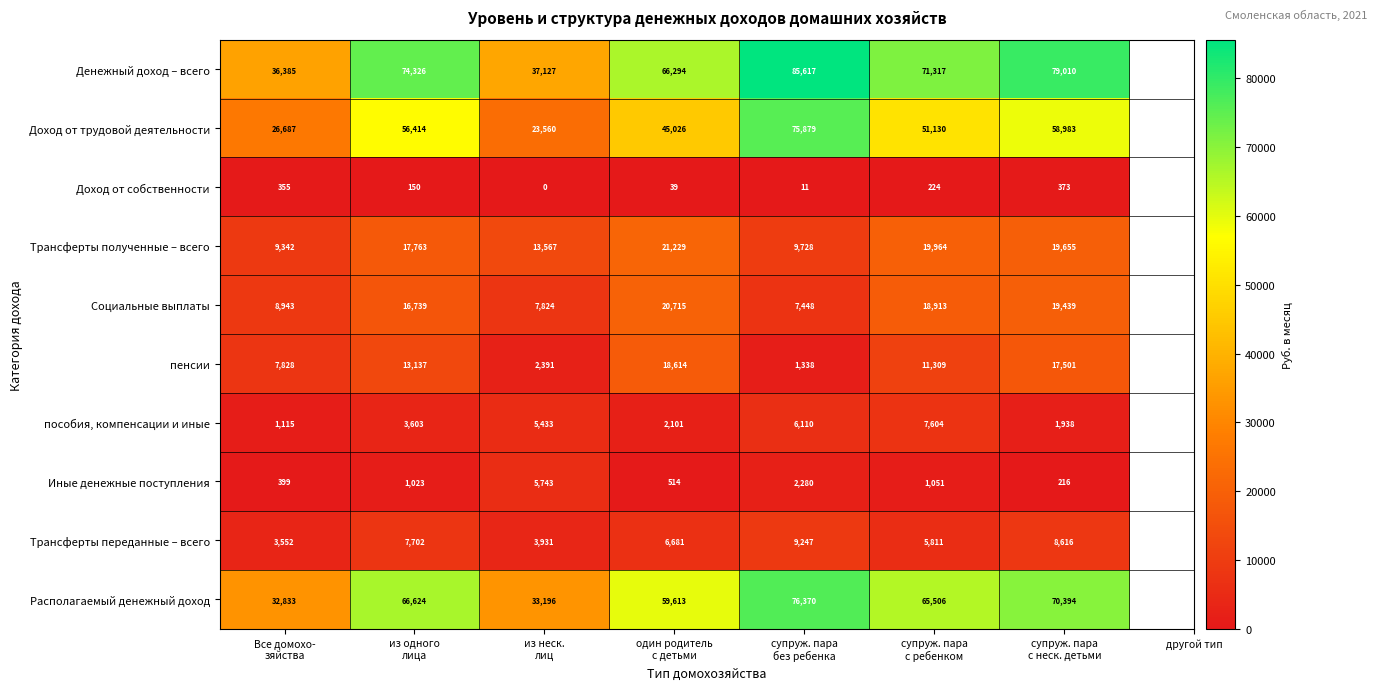

Rank the series at из одного
лица from highest to lowest value.

Денежный доход – всего, Располагаемый денежный доход, Доход от трудовой деятельности, Трансферты полученные – всего, Социальные выплаты, пенсии, Трансферты переданные – всего, пособия, компенсации и иные, Иные денежные поступления, Доход от собственности